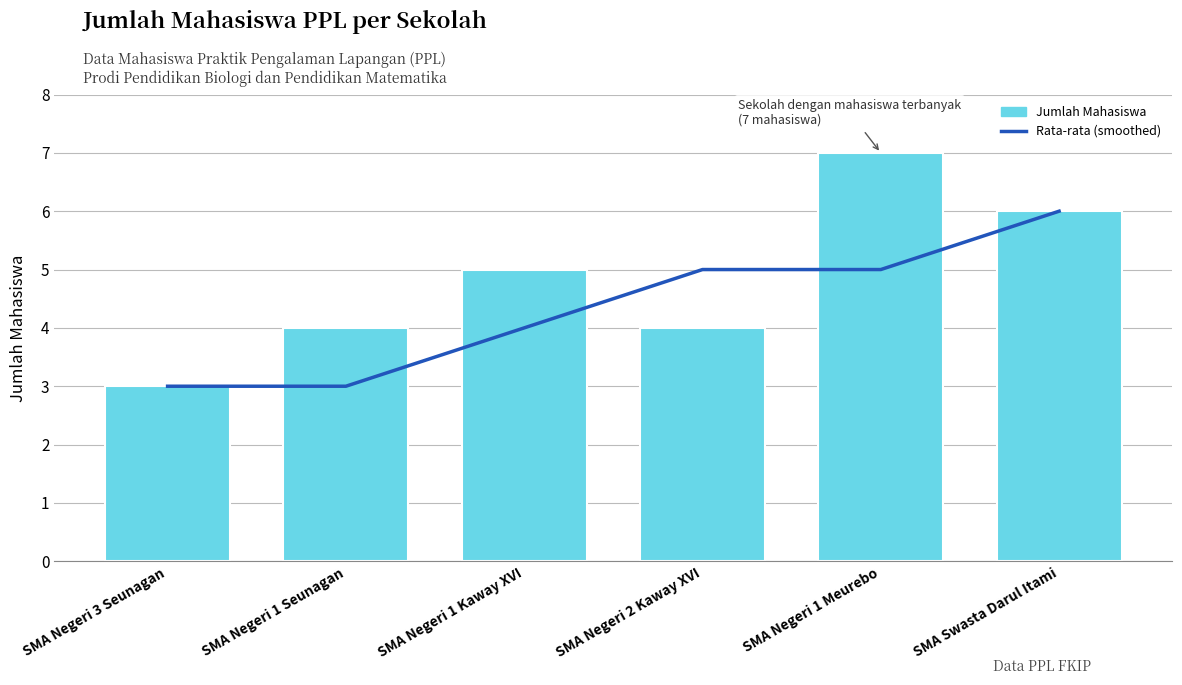

What are all the series names shown in the legend?

Rata-rata (smoothed), Jumlah Mahasiswa